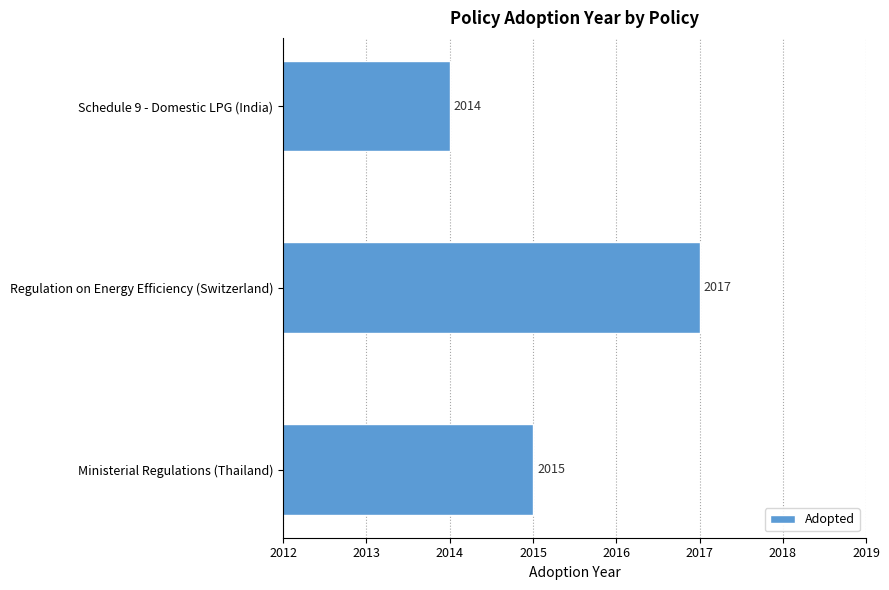

Does the chart contain any negative values?

No